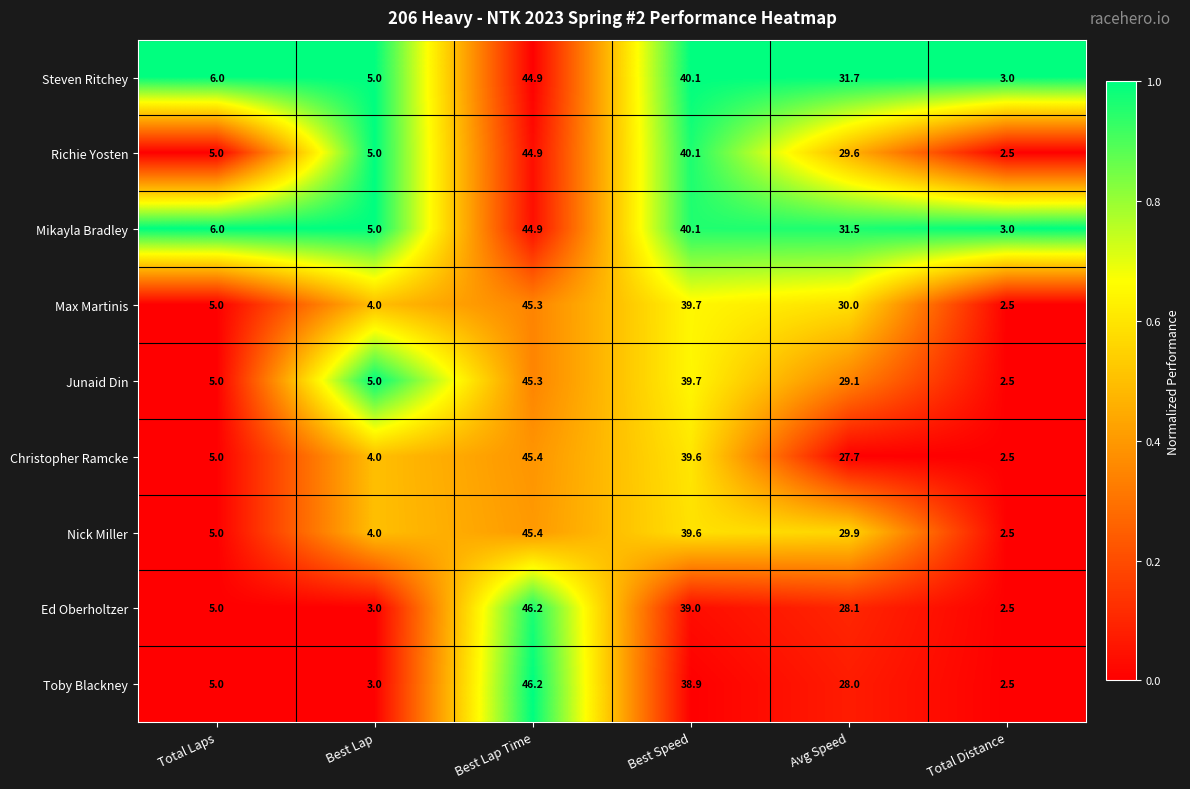

Which series has the largest total across all categories?

Steven Ritchey